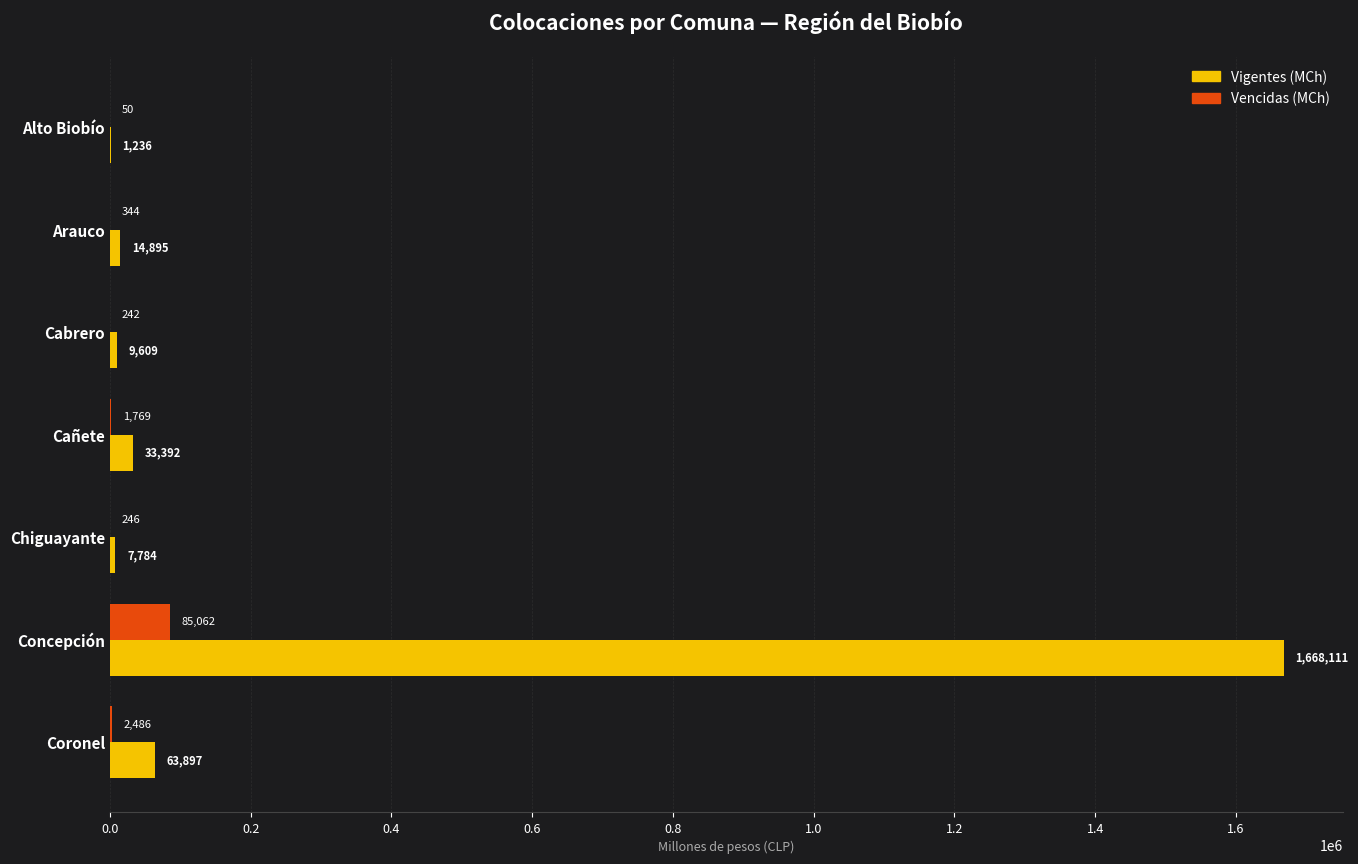

Is the value of Vencidas (MCh) at Alto Biobío greater than the value of Vigentes (MCh) at Alto Biobío?

No